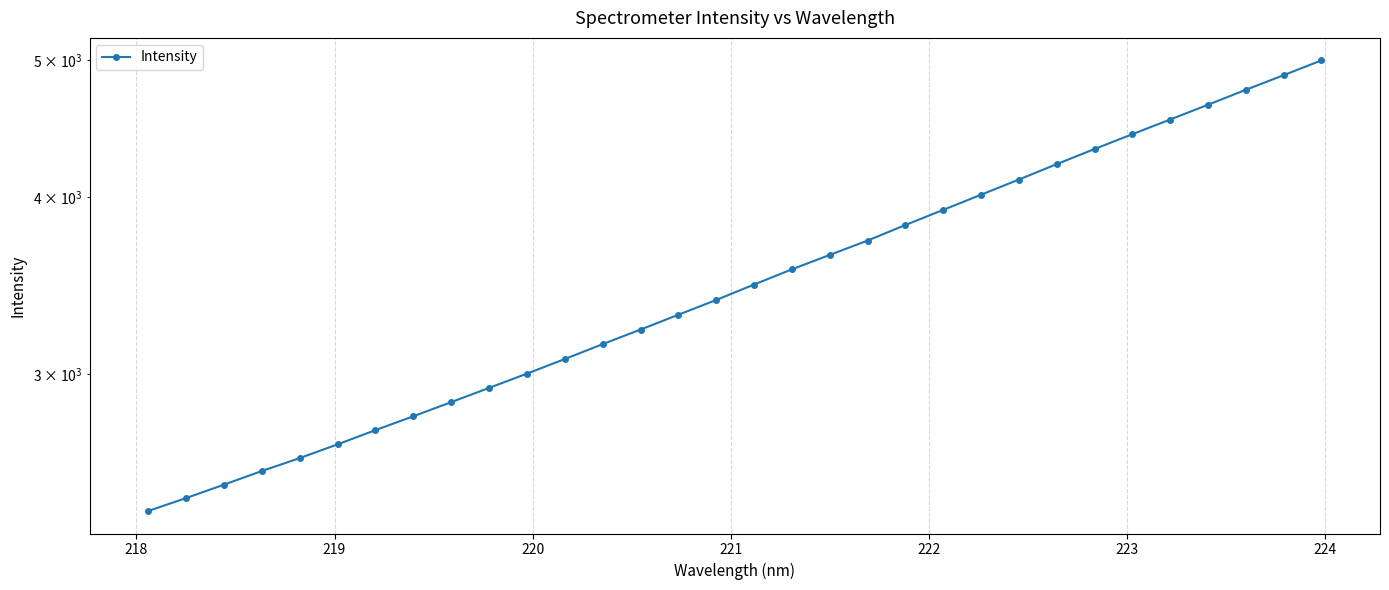

How many lines are shown in the chart?

1